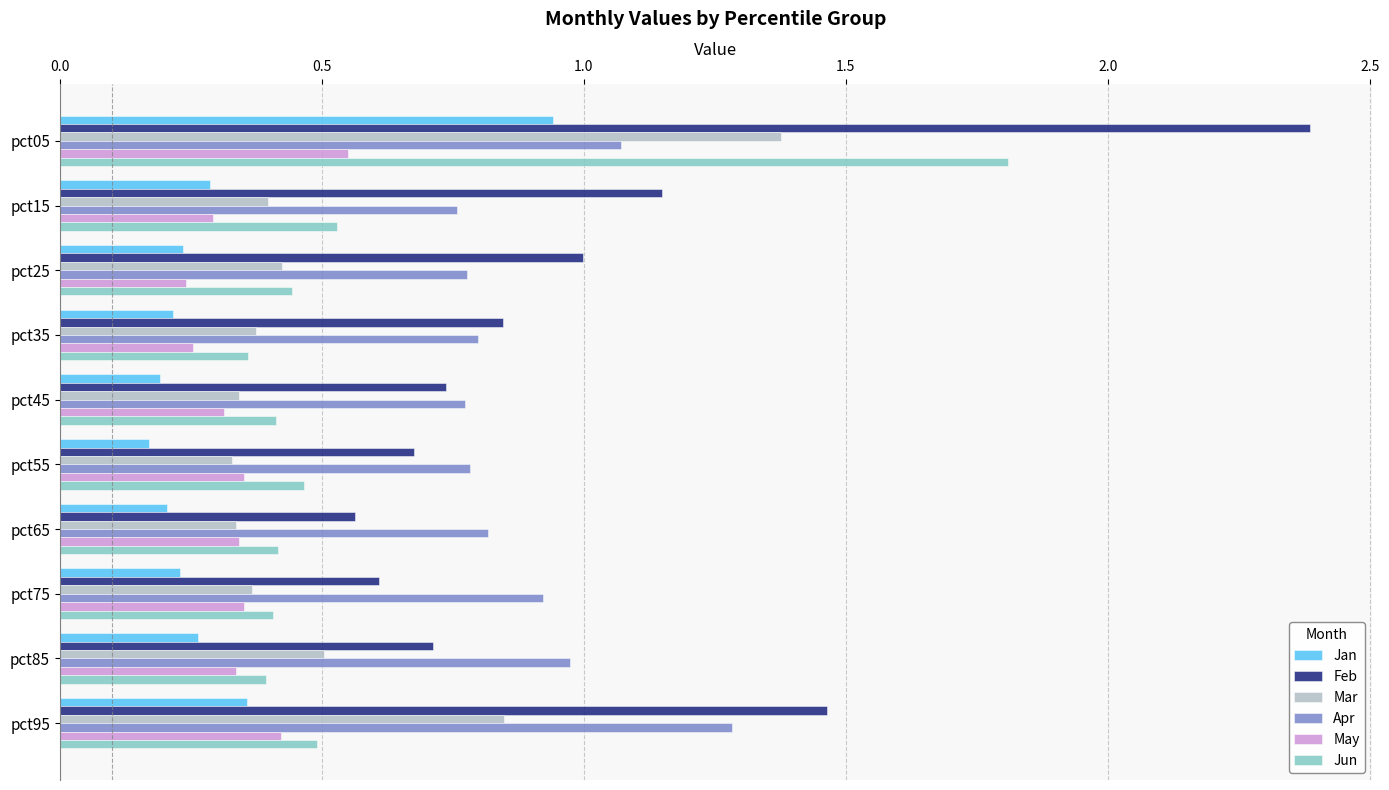

The value of Apr at pct45 is 0.8. True or false?

True